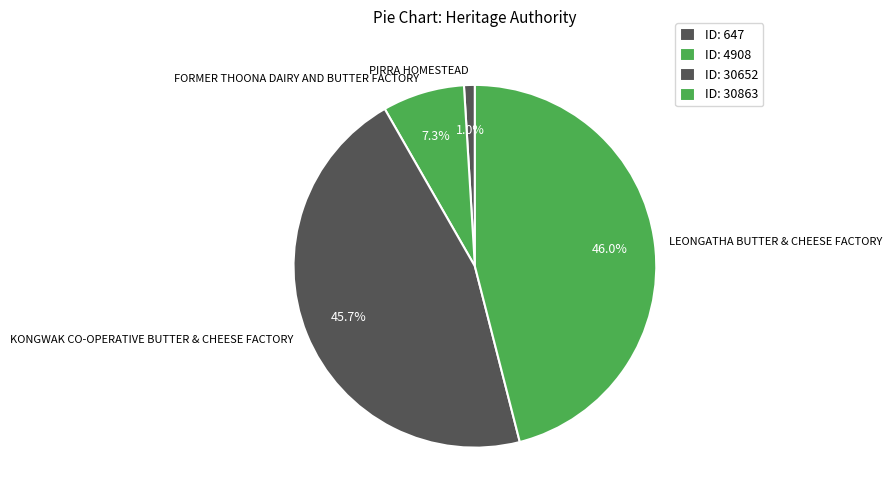

What is the total percentage of LEONGATHA BUTTER & CHEESE FACTORY and PIRRA HOMESTEAD?

47.0%